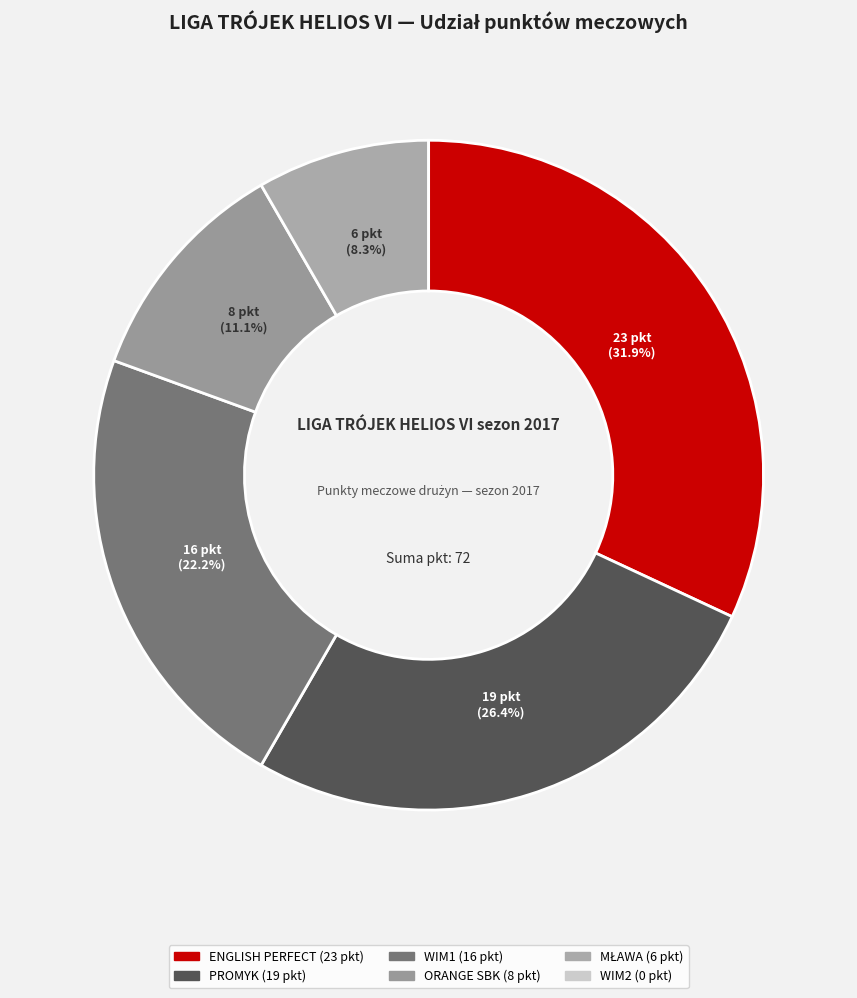

Which category has the biggest portion of the pie?

ENGLISH PERFECT